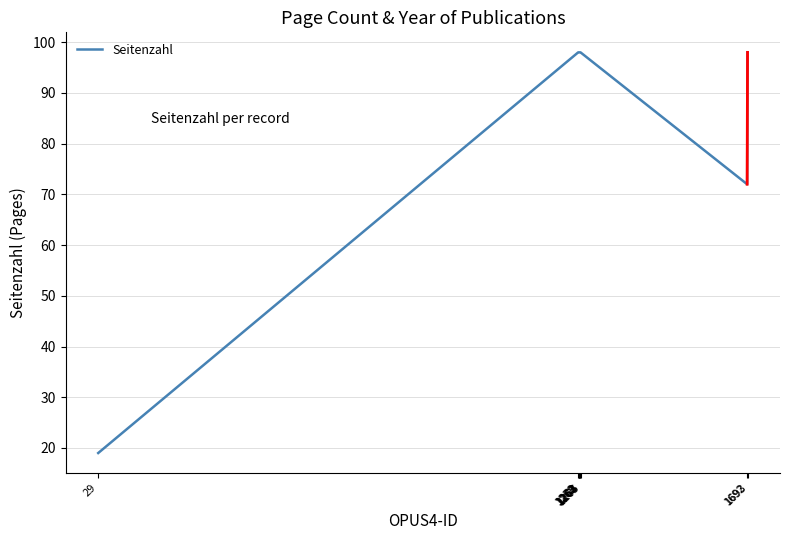

How many lines are shown in the chart?

1